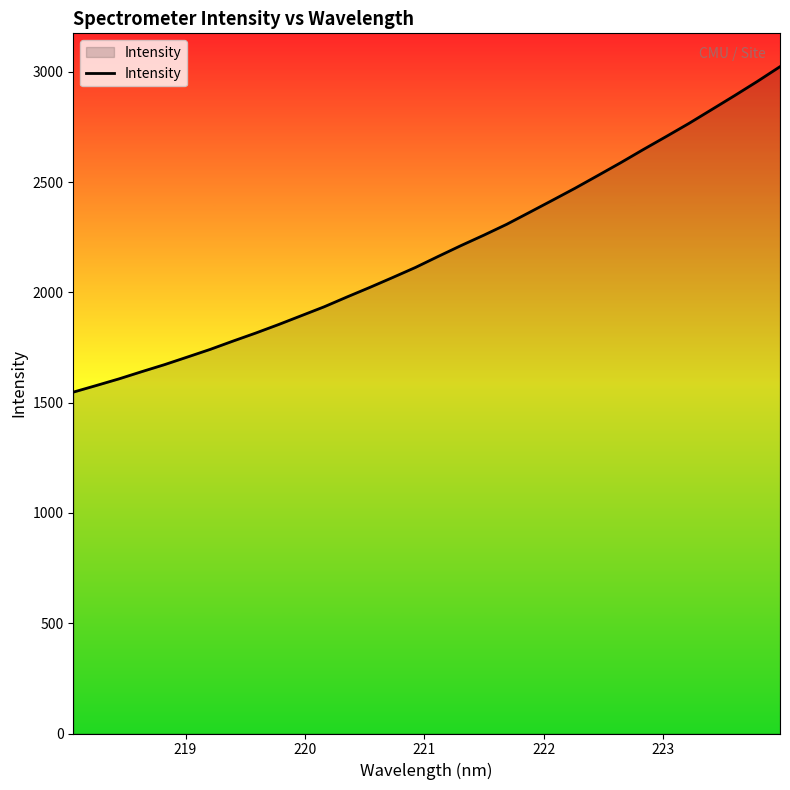

What is the greatest value displayed?

3022.9